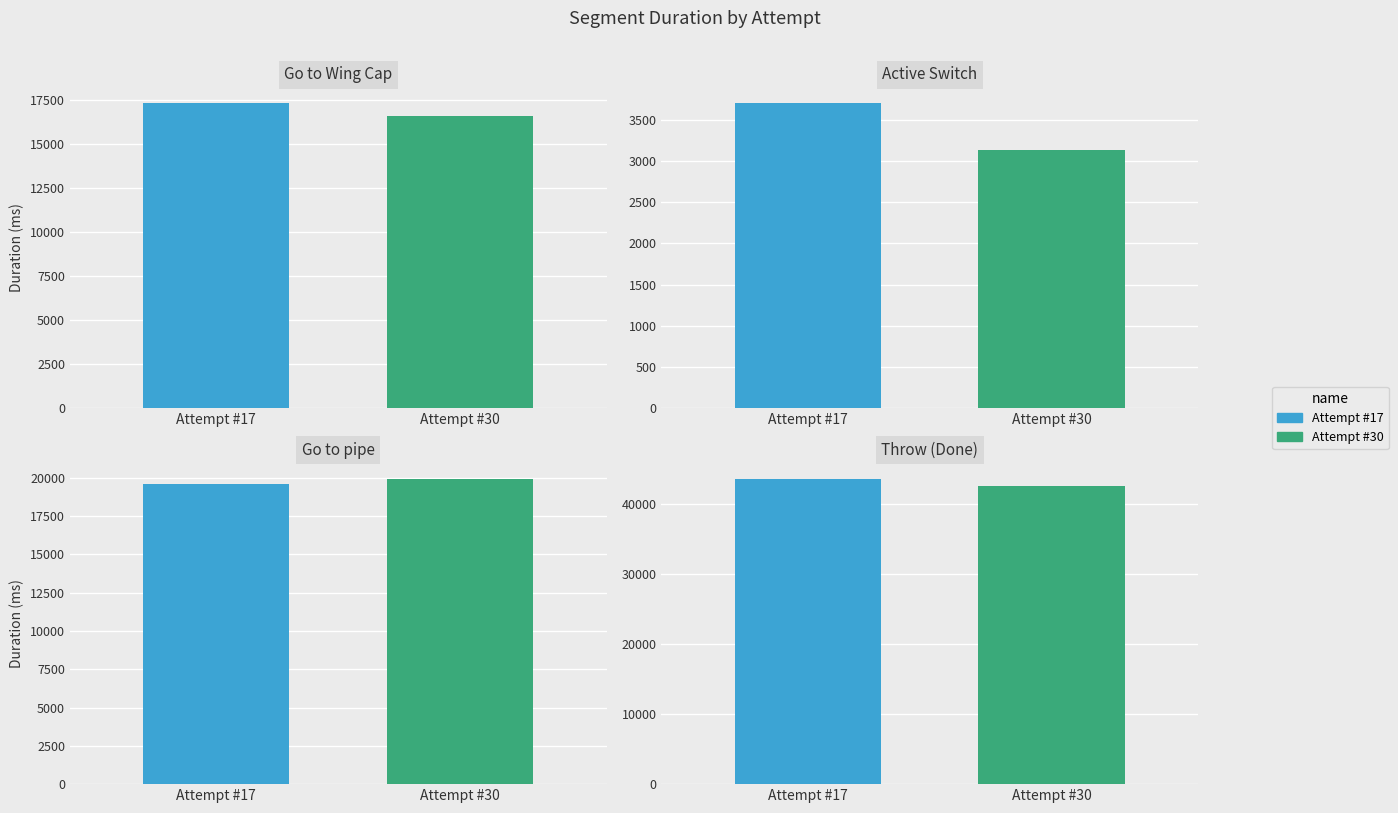

Rank the series by their maximum value, from lowest to highest.

Attempt #30, Attempt #17